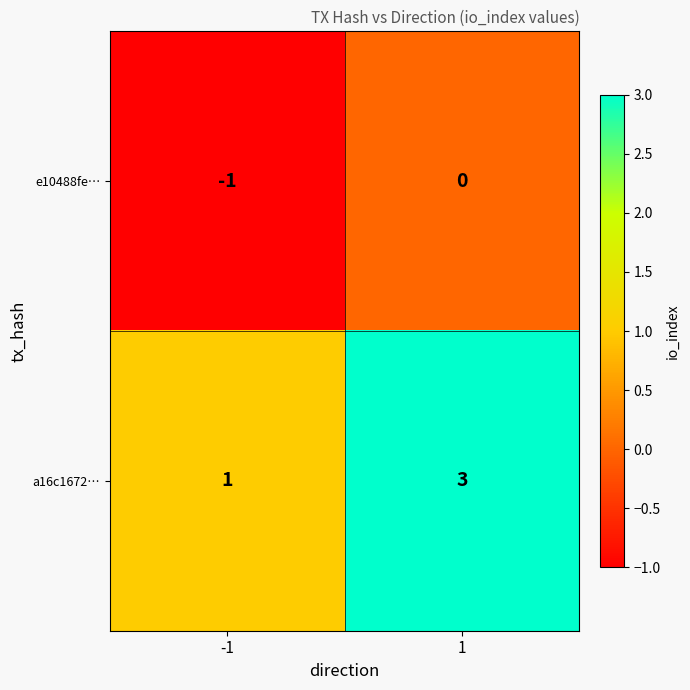

Reading left to right, extract all data points from this chart.

e10488fe…: -1=-1	1=0
a16c1672…: -1=1	1=3